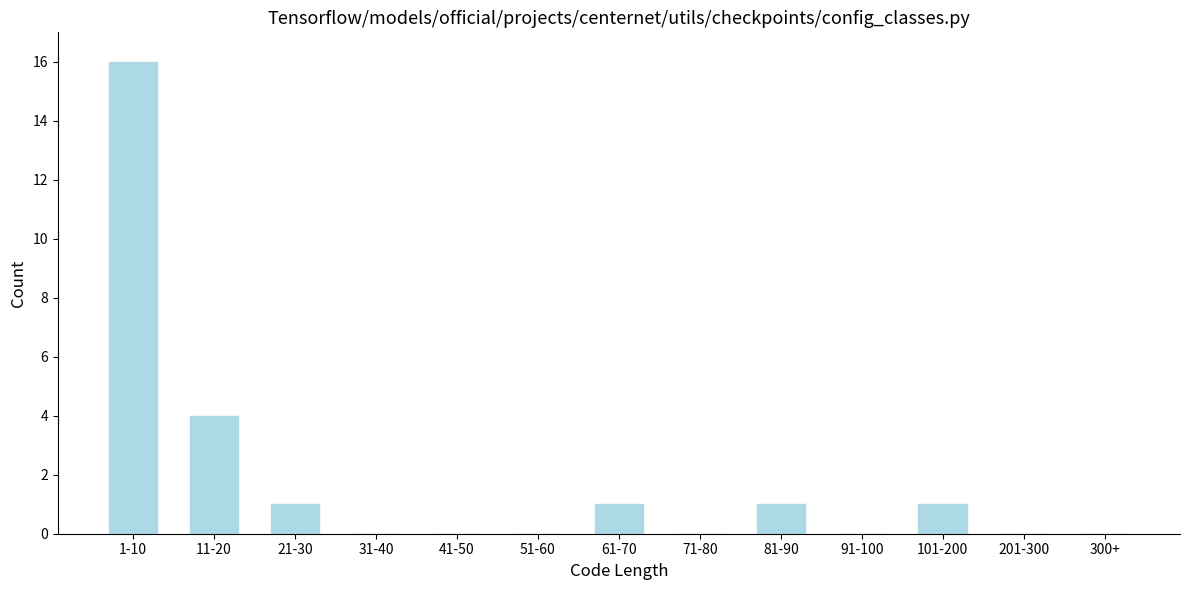

Reading left to right, extract all data points from this chart.

1-10=16	11-20=4	21-30=1	31-40=0	41-50=0	51-60=0	61-70=1	71-80=0	81-90=1	91-100=0	101-200=1	201-300=0	300+=0